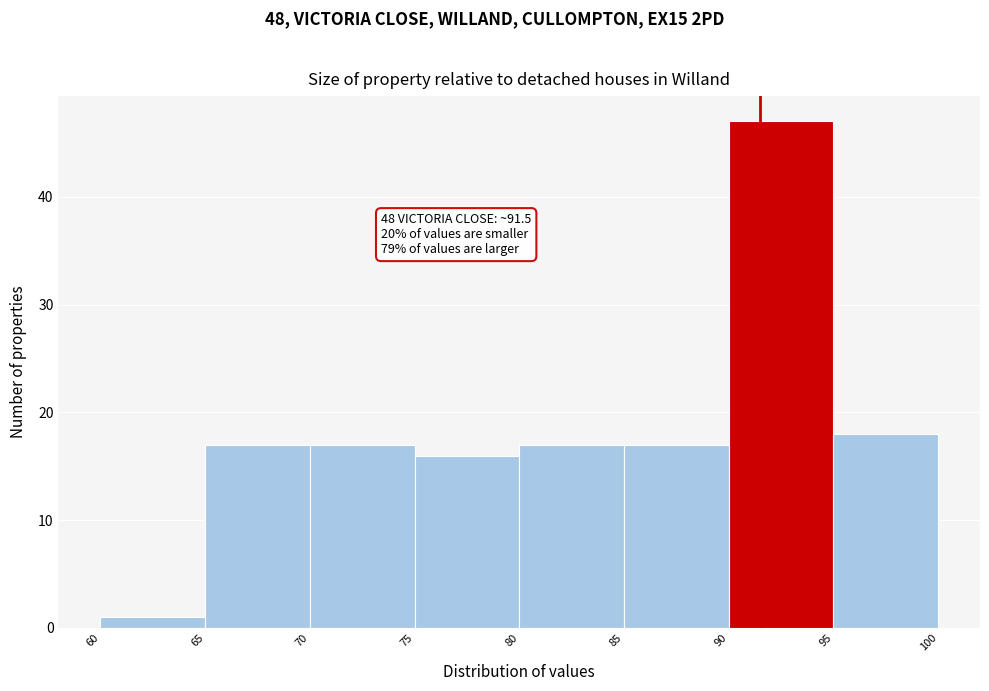

Which range on the x-axis has the tallest bar?

90 to 95